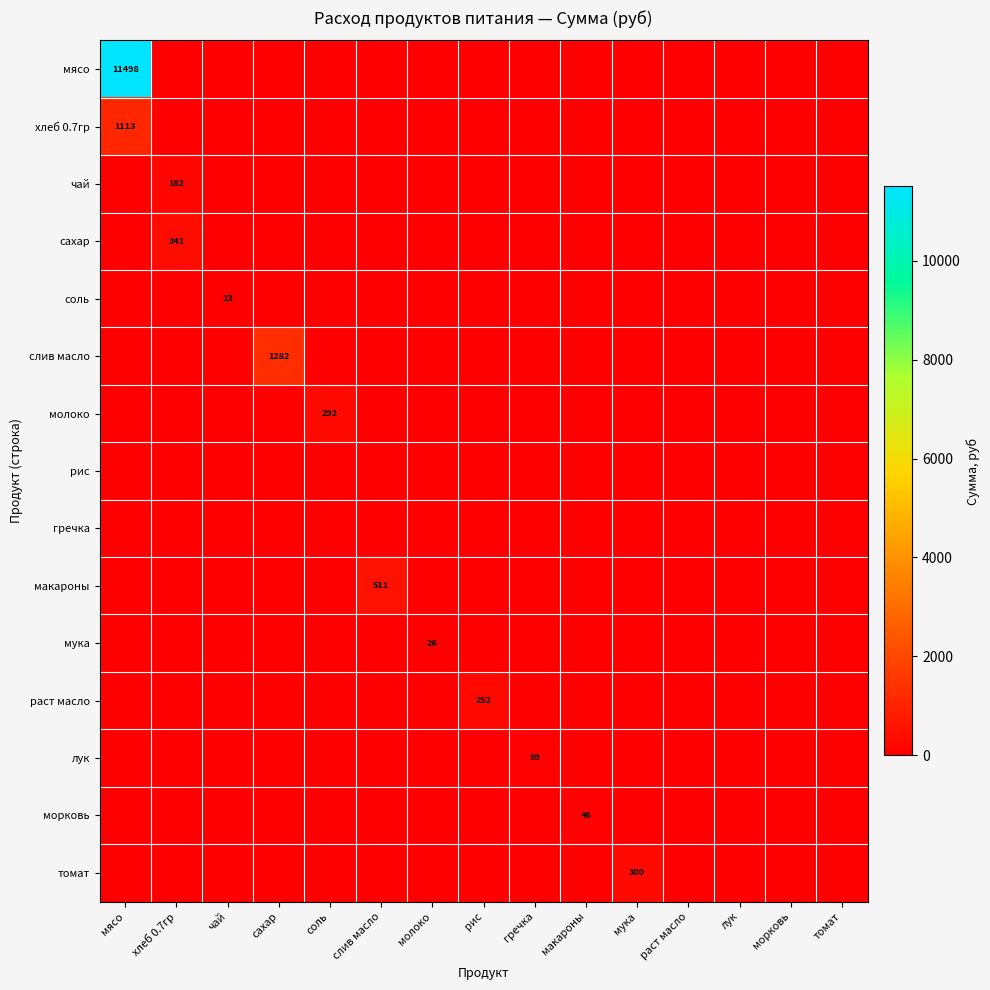

At which category is the sum across all series the highest?

мясо